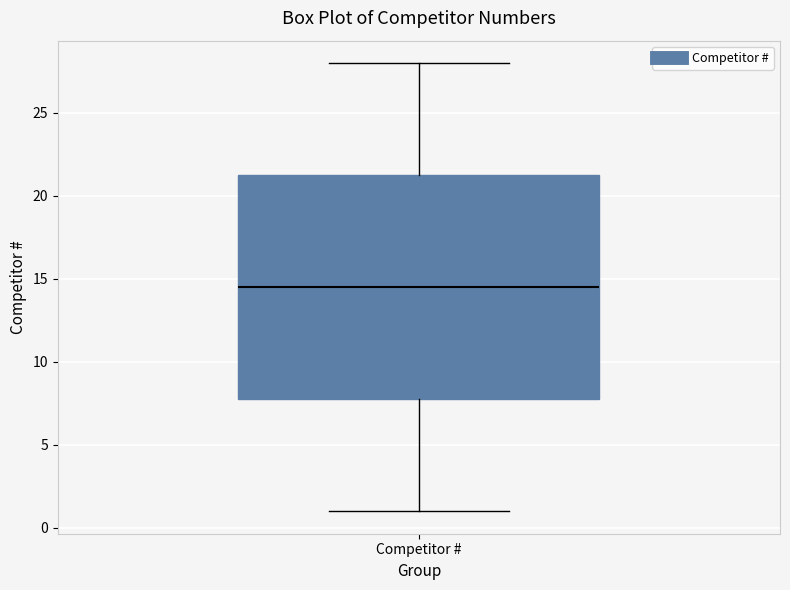

Transcribe this box plot: give where the median line is, the range the box spans, and where the two whiskers end, as read against the y-axis. The values are not printed on the chart, so give them approximately, as read against the axis.

median 14.5, box 8.0 to 21.5, whiskers 1.0 to 28.0